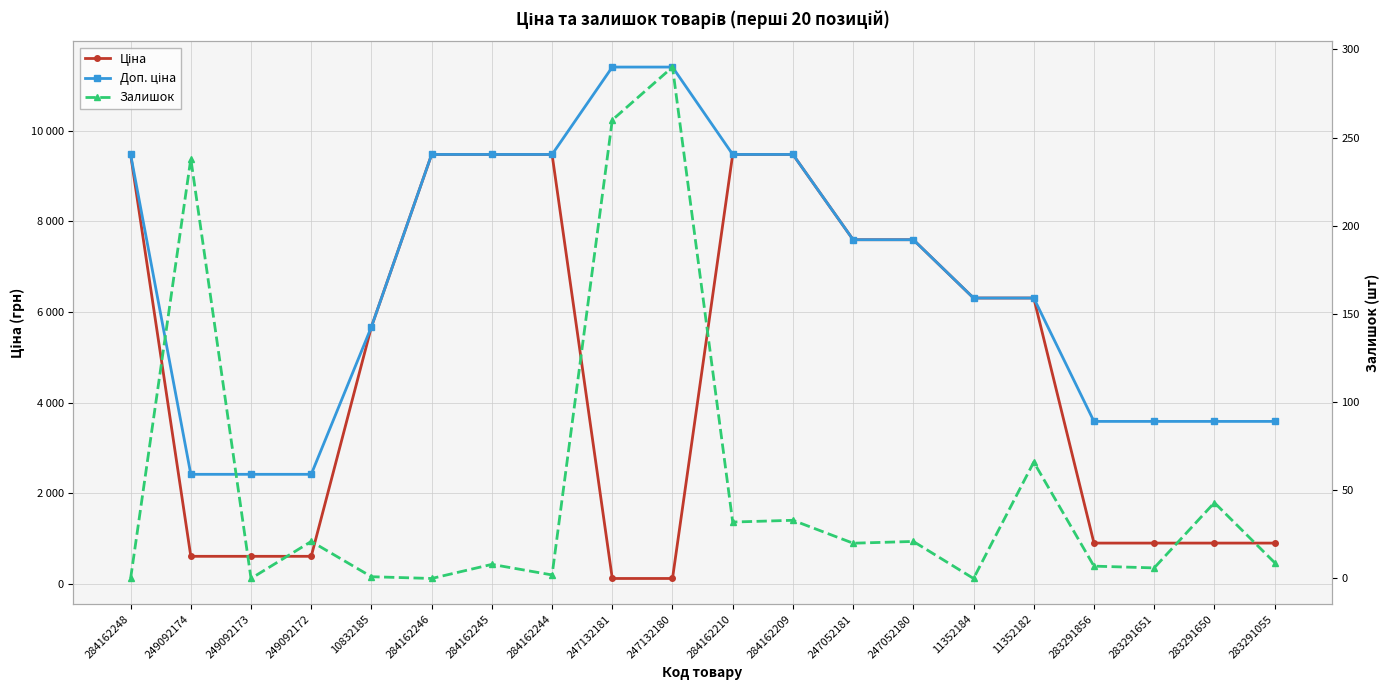

Is the value of Ціна at 283291856 greater than the value of Доп. ціна at 283291650?

No